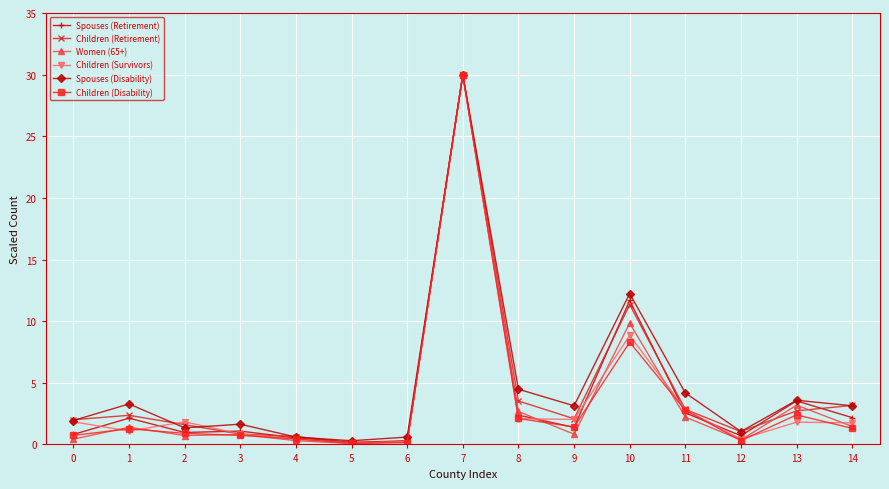

What is the sum of the Women (65+) values at 1 and 10?

11.2